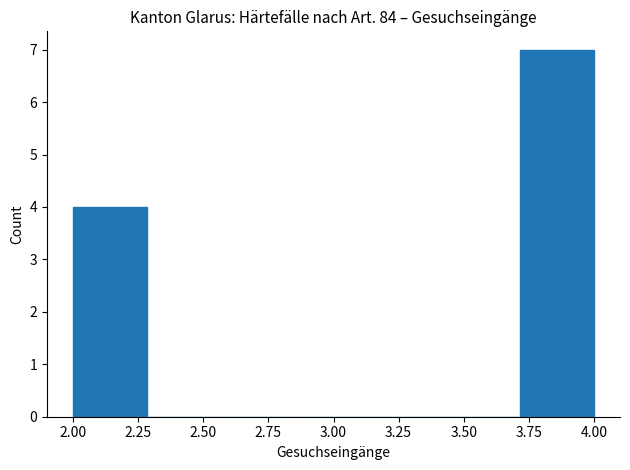

Reading left to right, transcribe this chart: for each bar, give the range it covers on the x-axis and its height. Neither the bar edges nor the heights are printed on the chart, so give them approximately, as read against the axes.

2.00 to 2.30: 4
2.30 to 2.55: 0
2.55 to 2.85: 0
2.85 to 3.15: 0
3.15 to 3.45: 0
3.45 to 3.70: 0
3.70 to 4.00: 7